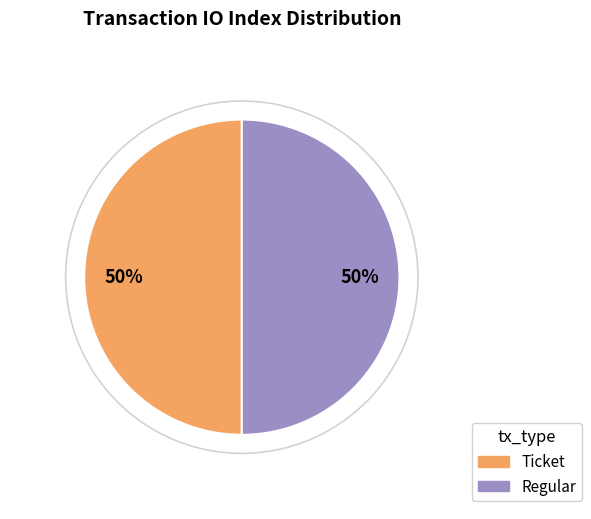

To the nearest percent, what portion does Ticket represent?

50%